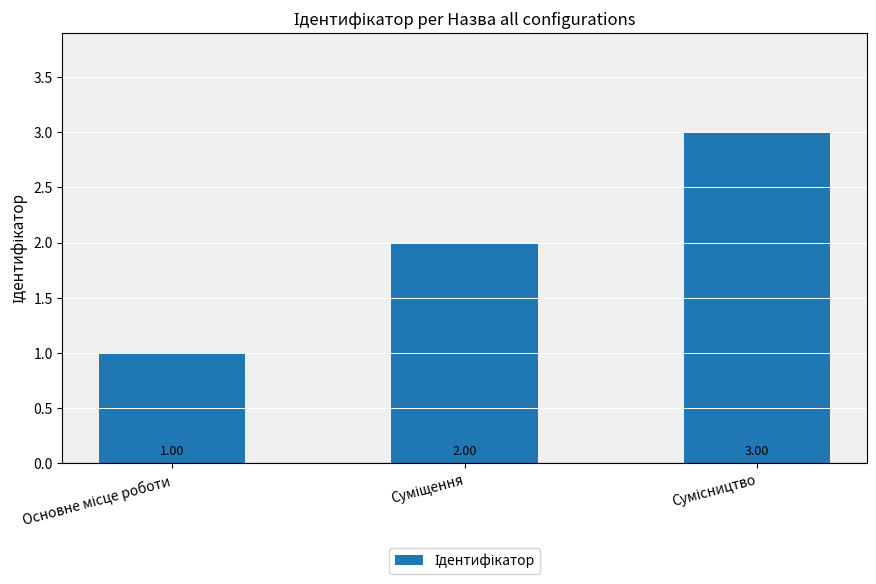

What is the sum of all values?

6